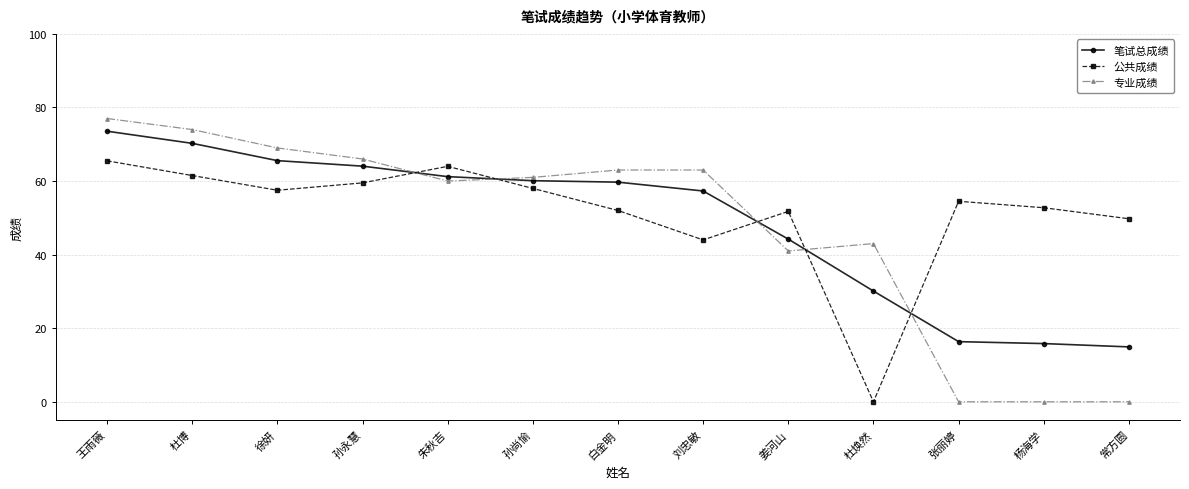

The value of 专业成绩 at 孙尚愉 is 61.0. True or false?

True